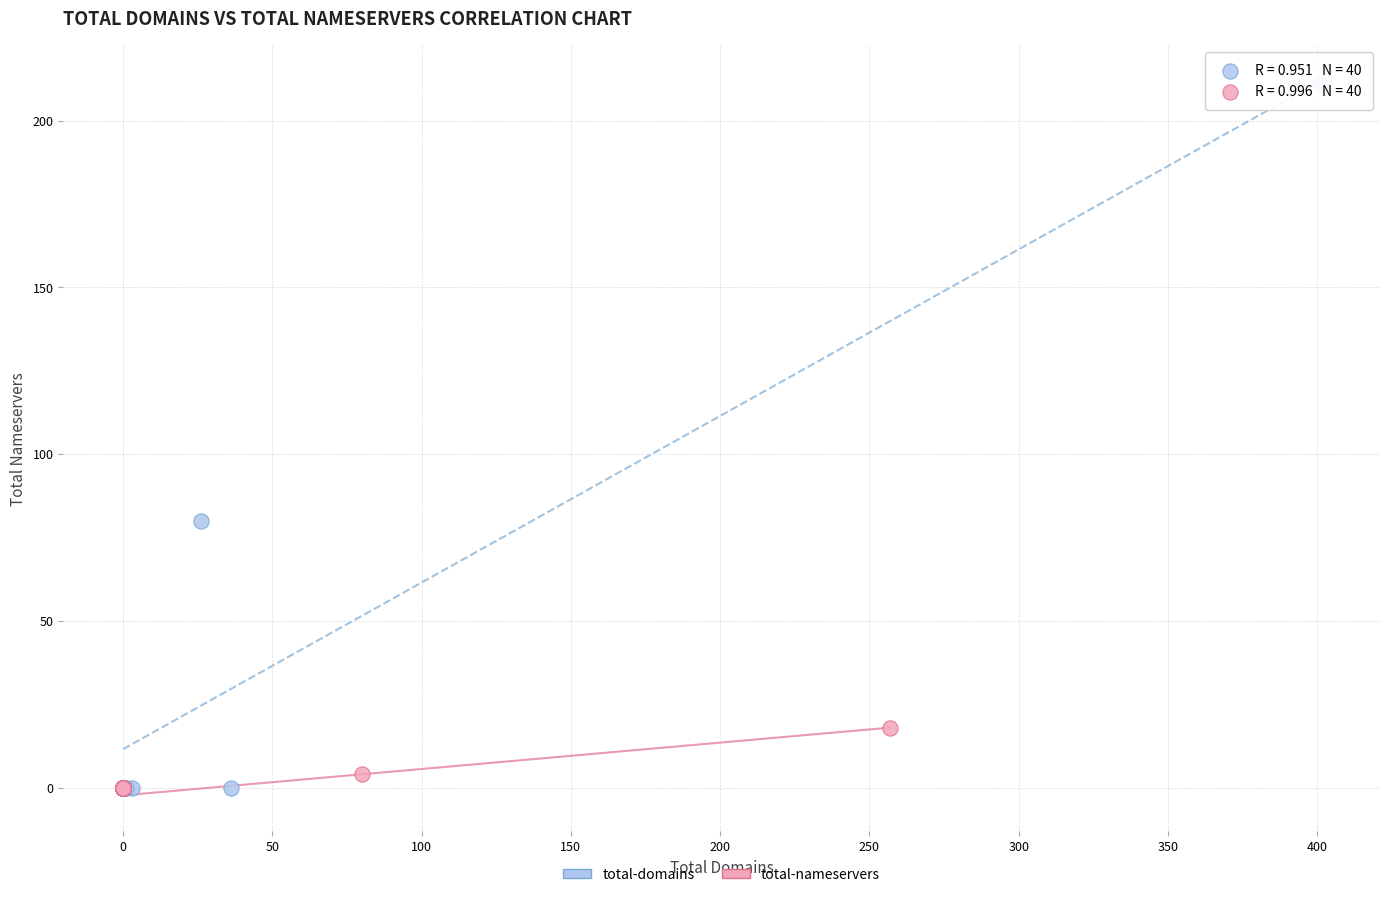

Which series contains the highest Y value?

total-domains